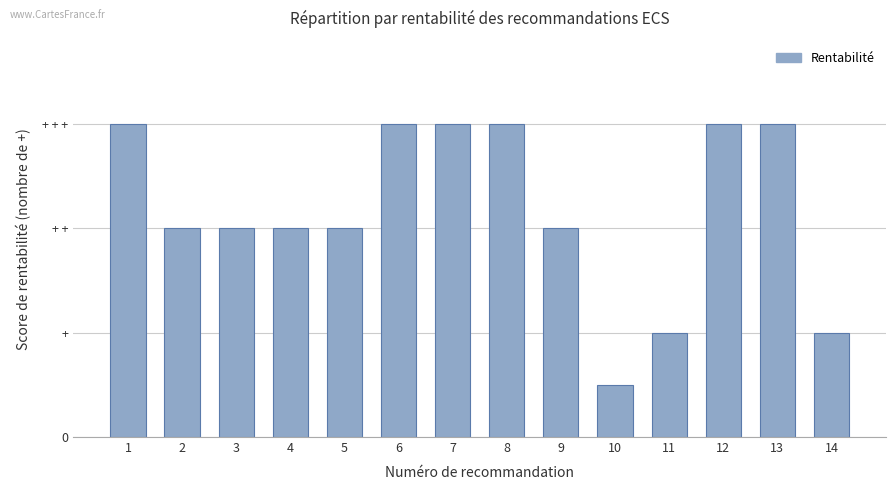

Count the number of categories in the chart.

14